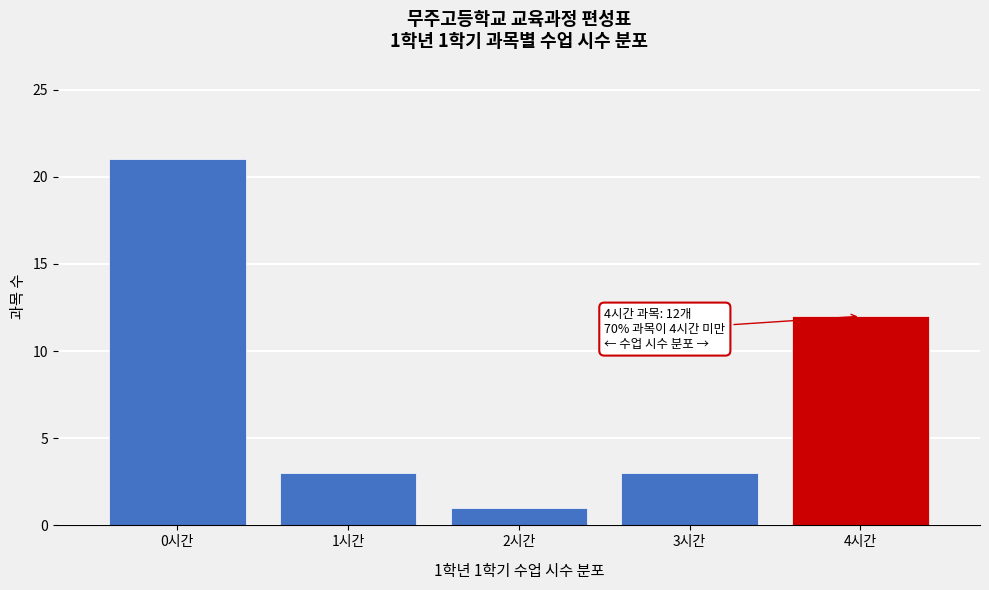

Over which range of the x-axis is the bar tallest?

-0.5 to 0.5